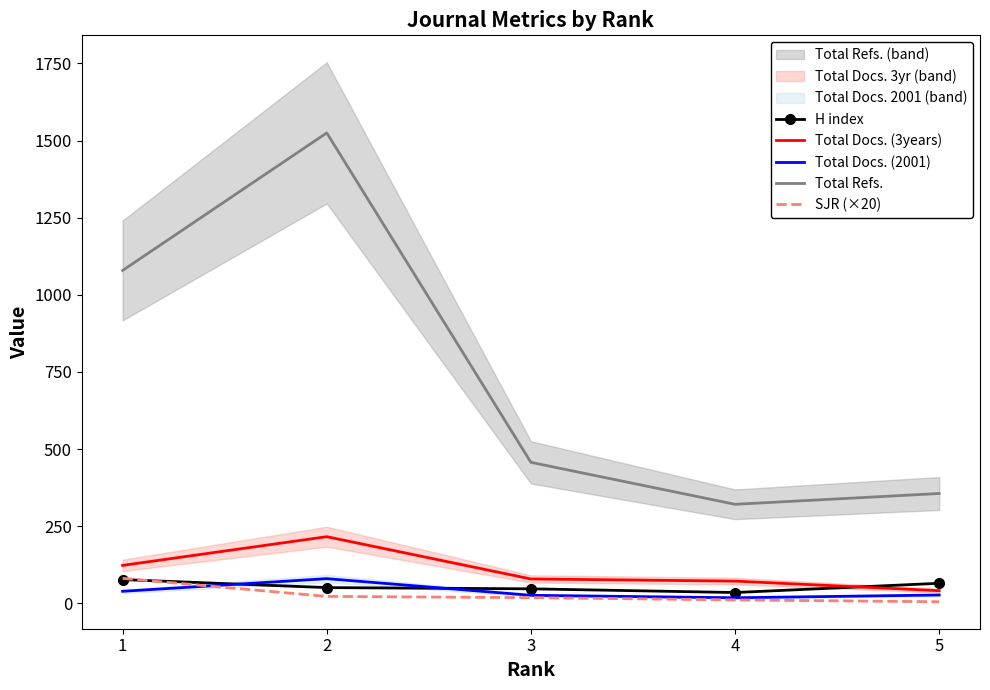

Which series has the largest total across all categories?

Total Refs.